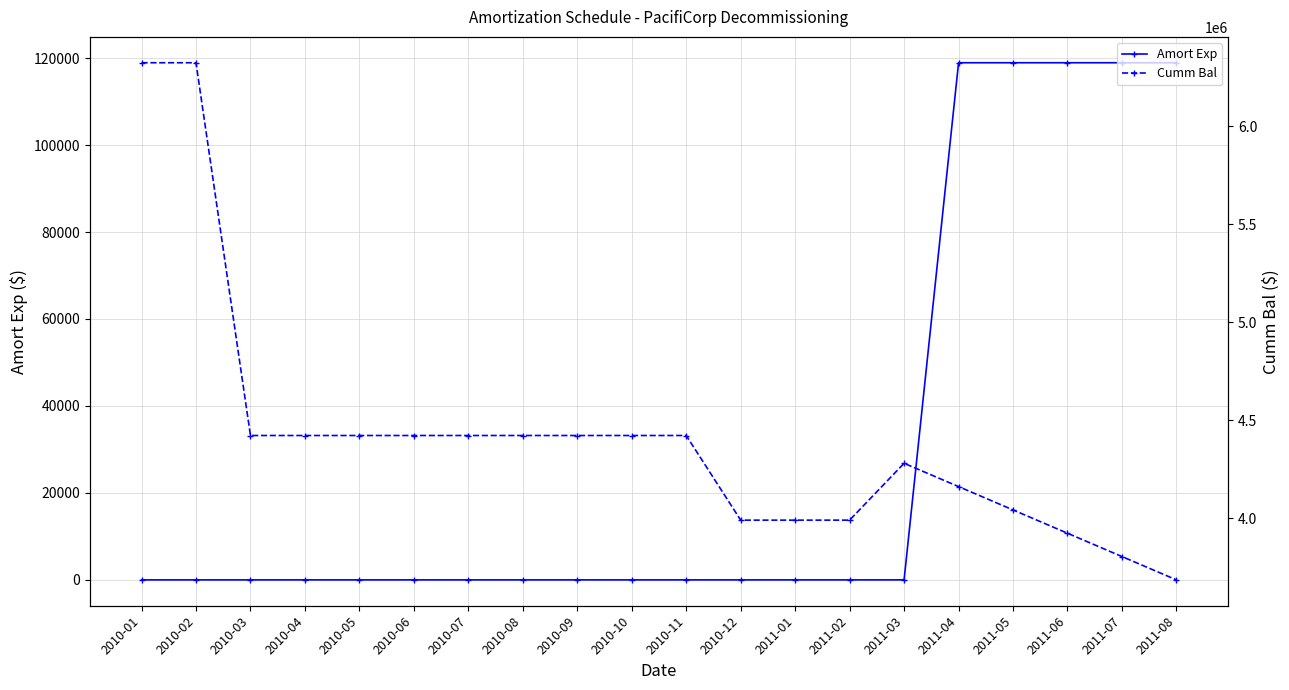

How many lines are shown in the chart?

2